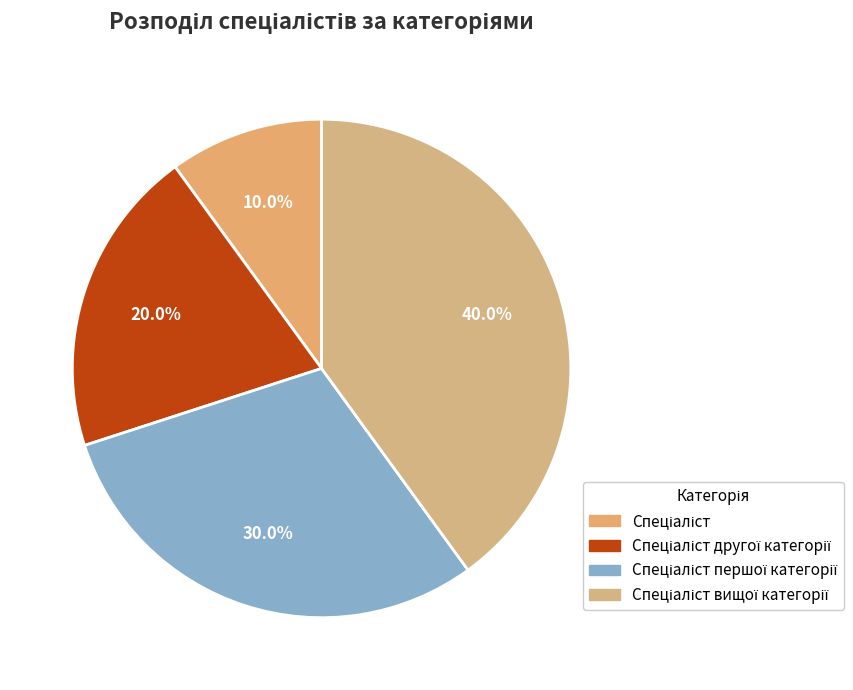

Does Спеціаліст represent more than half of the total?

No